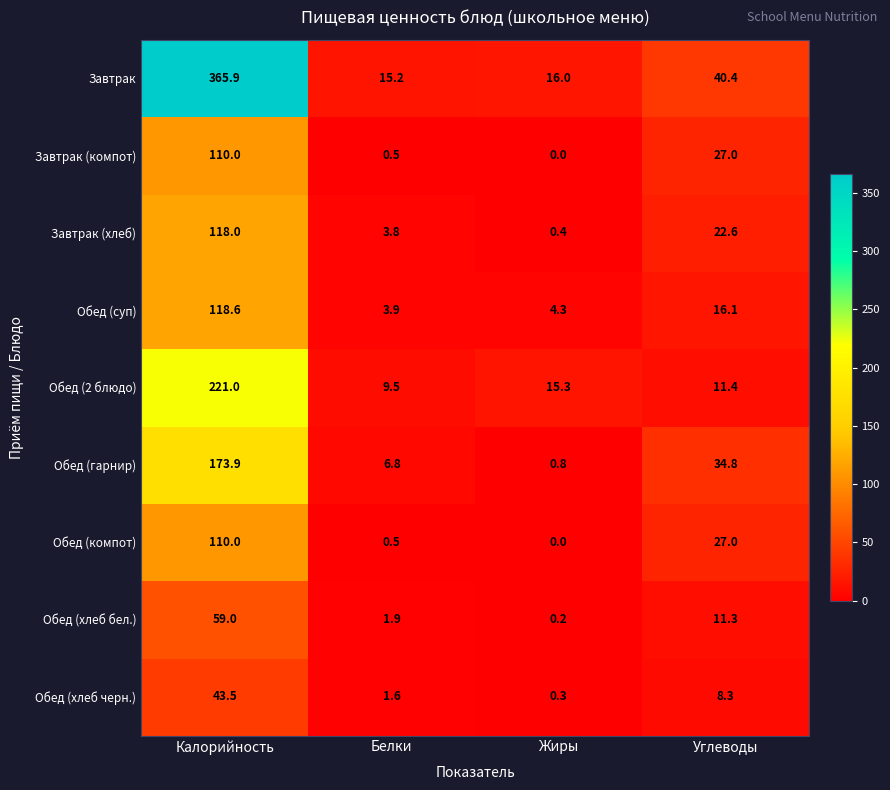

Which series has the largest total across all categories?

Завтрак